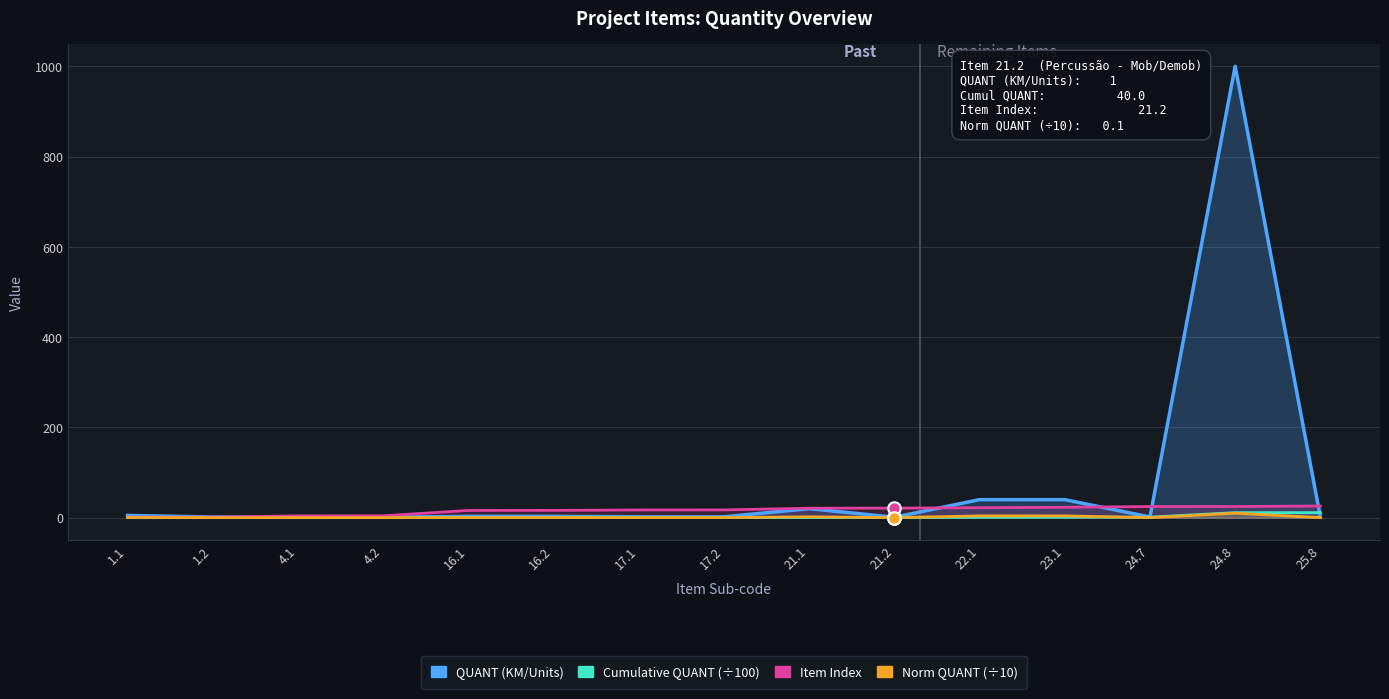

How many values in the Item Index series are below 17?

6